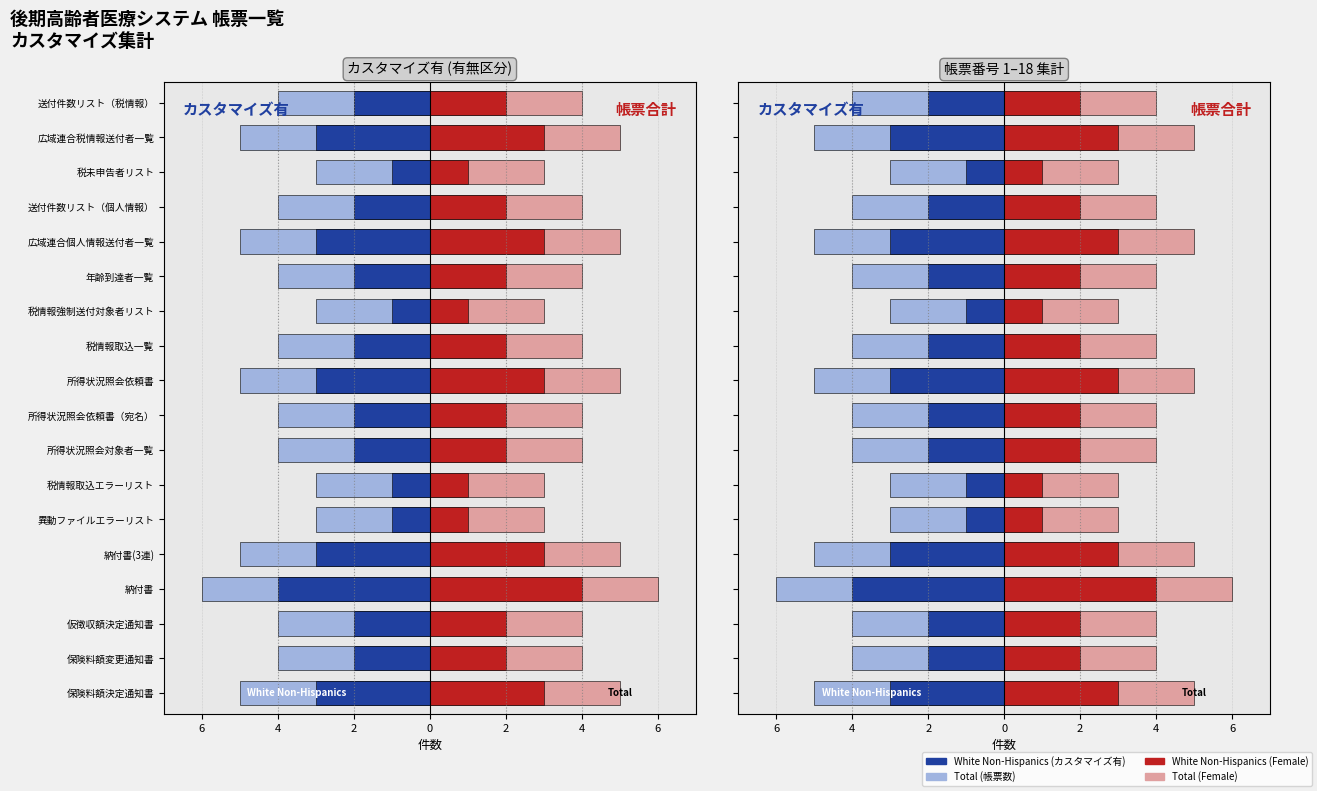

Count the number of categories in the chart.

18